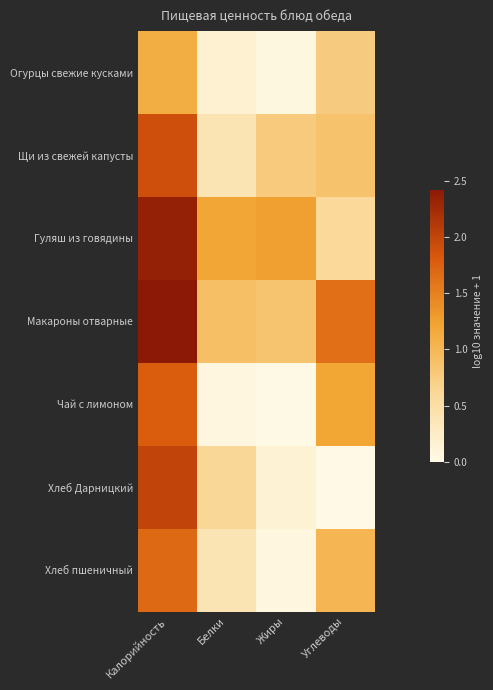

Which series has the largest total across all categories?

Макароны отварные